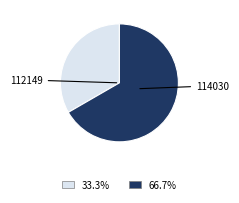

Does 112149 account for over 50% of the chart?

No